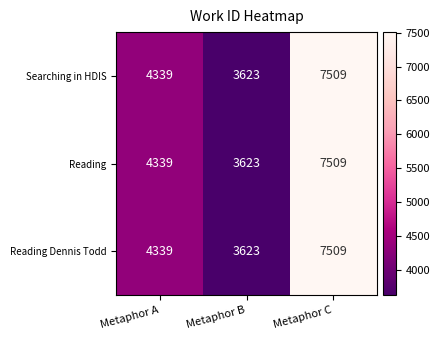

What is the approximate value of Reading at Metaphor B, to the nearest 50?

3600